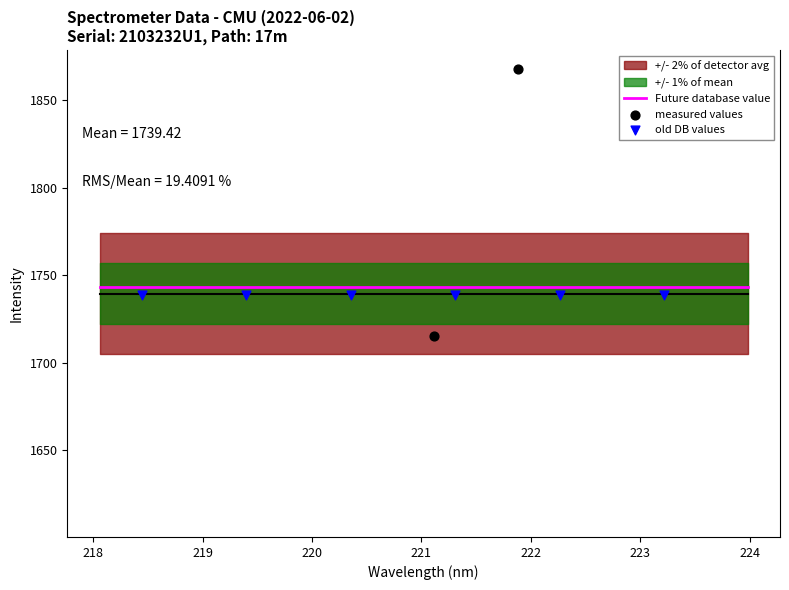

What is the ratio of the value at 219.2067 to the value at 221.8812?

0.7